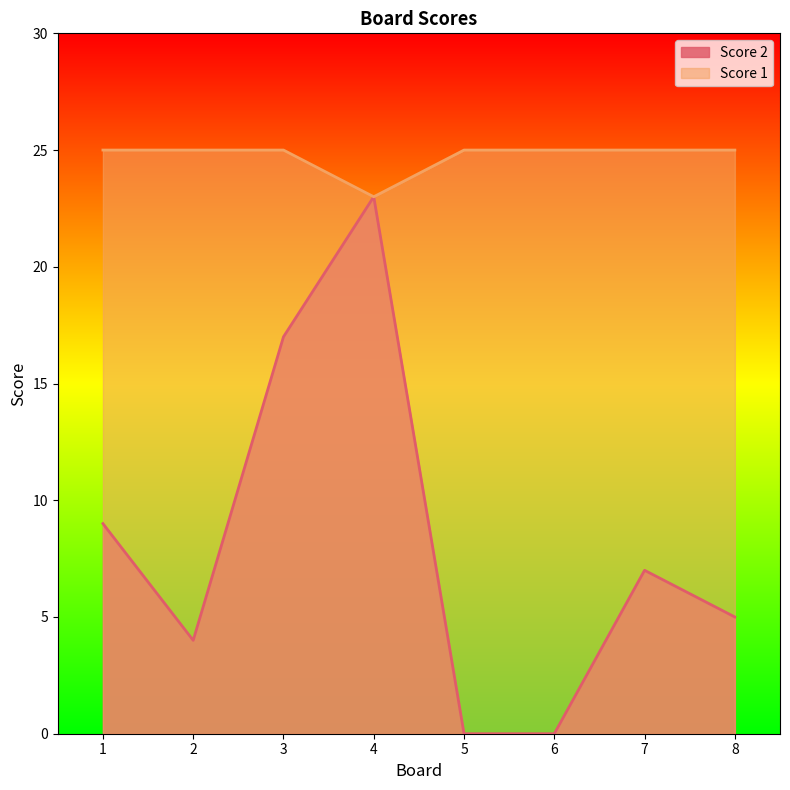

True or false: Score 1 and Score 2 intersect in this chart.

False